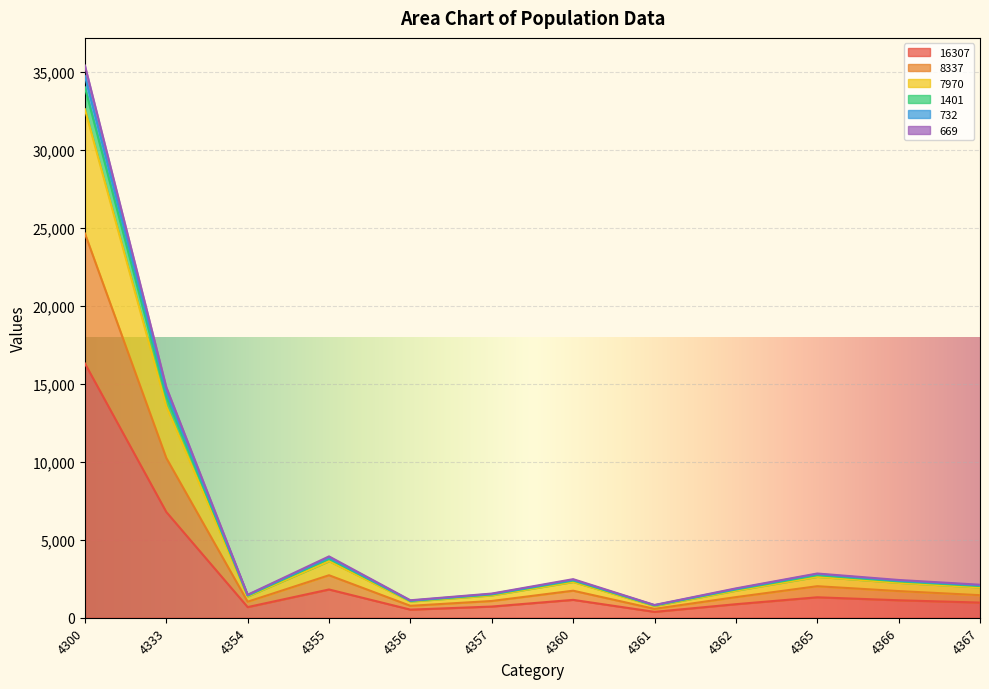

Where does the 16307 series first go above 1120?

4300